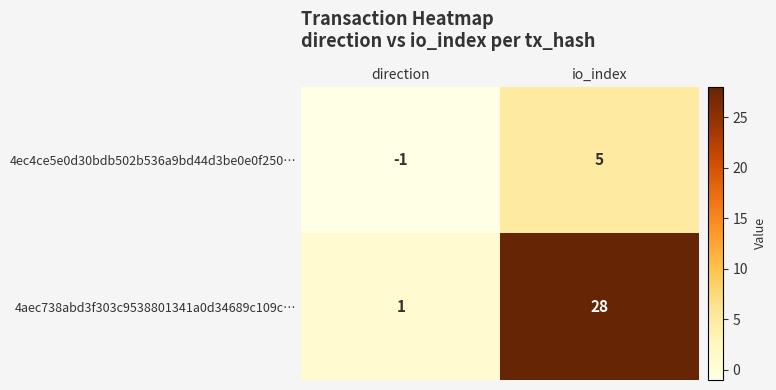

Where is 4aec738abd3f303c9538801341a0d34689c109c… nearest to the value 14?

direction